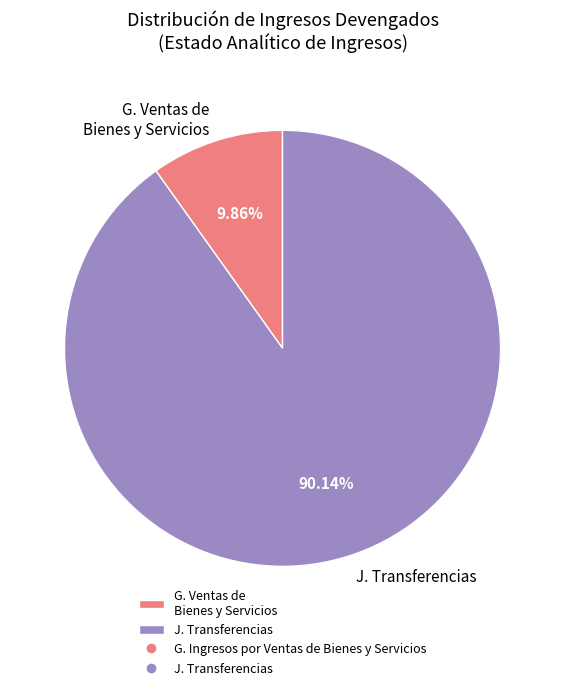

What is the largest slice in the pie chart?

J. Transferencias